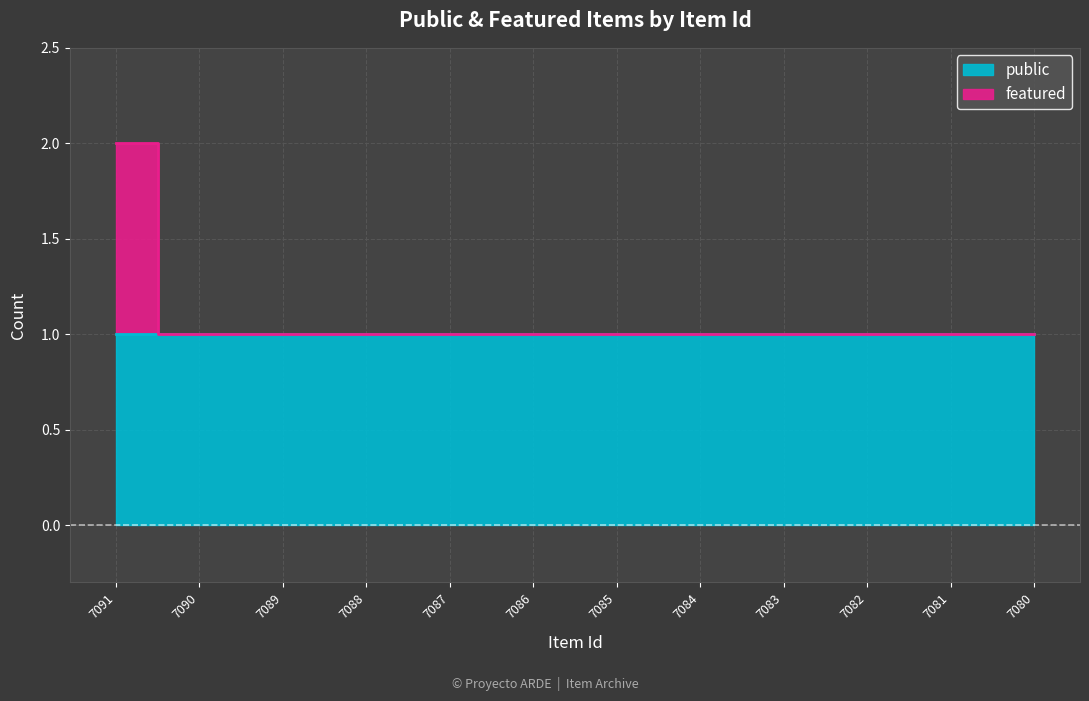

Rank the categories by value from highest to lowest.

7091, 7090, 7089, 7088, 7087, 7086, 7085, 7084, 7083, 7082, 7081, 7080